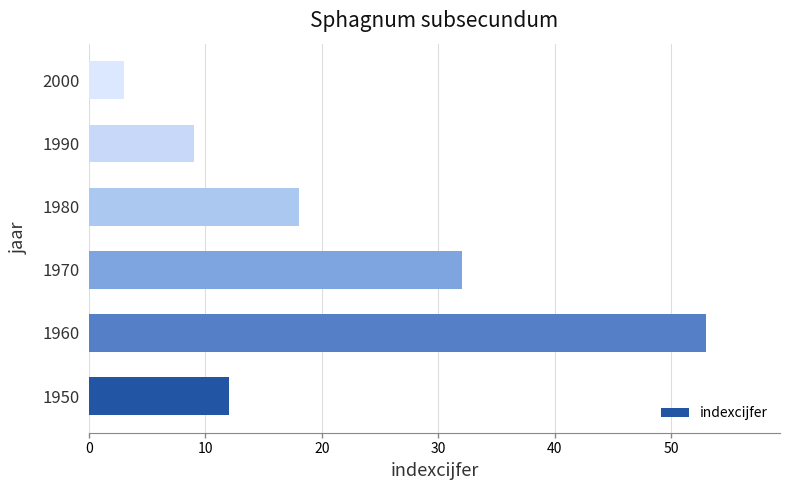

Does the chart contain any negative values?

No